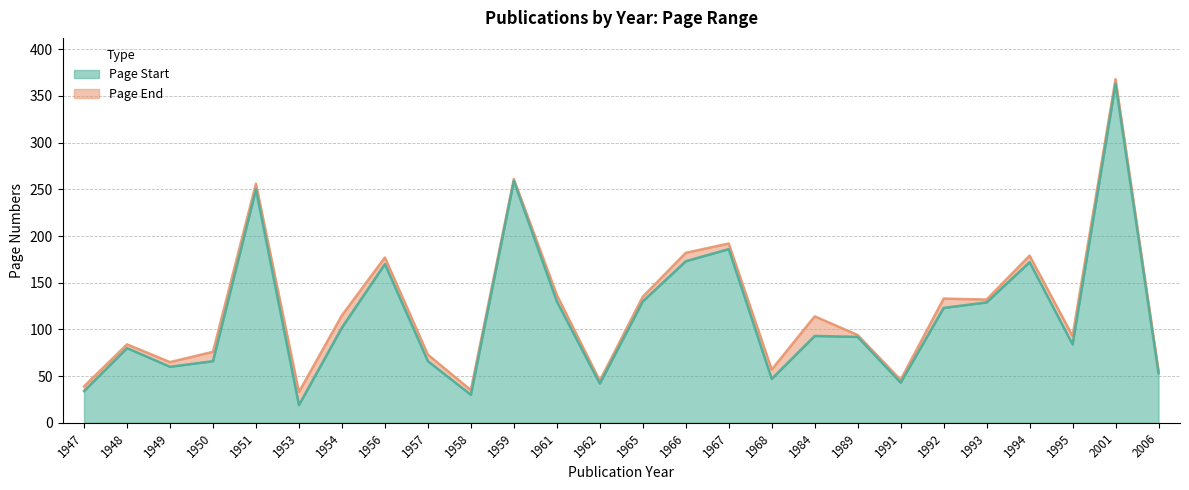

Reading right to left, list all the values displayed in this chart.

Page Start: 53	363	84	172	129	123	43	92	93	47	186	173	130	42	130	259	30	66	170	102	19	250	66	60	80	34
Page End: 56	368	93	179	132	133	46	94	114	57	192	182	135	45	137	261	35	73	177	115	33	256	76	65	84	39